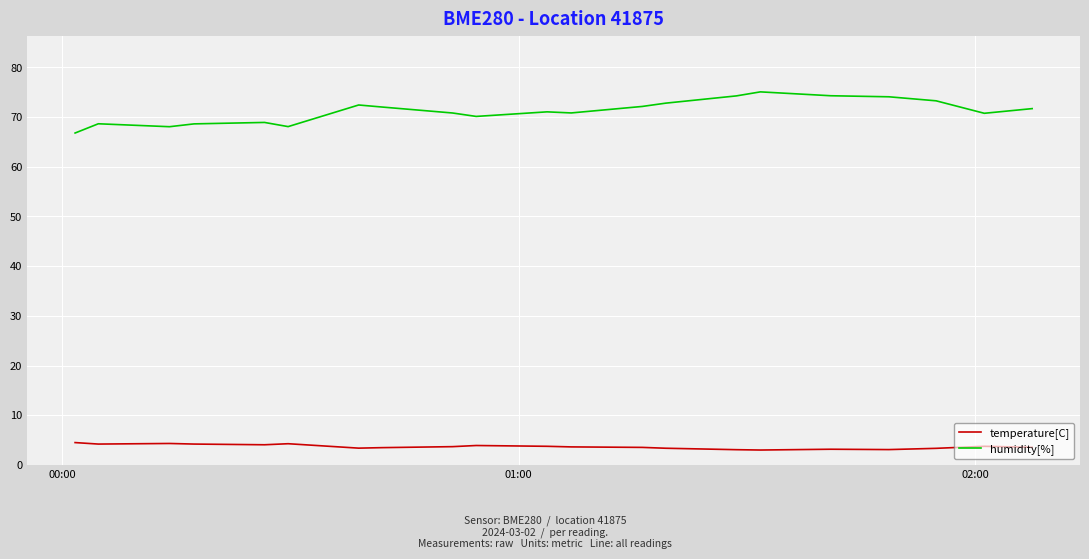

How many lines are shown in the chart?

2